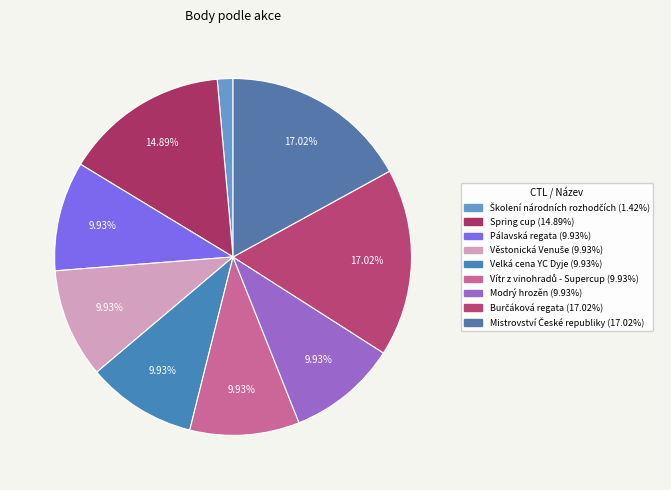

Is there any slice that represents more than half of the pie?

No